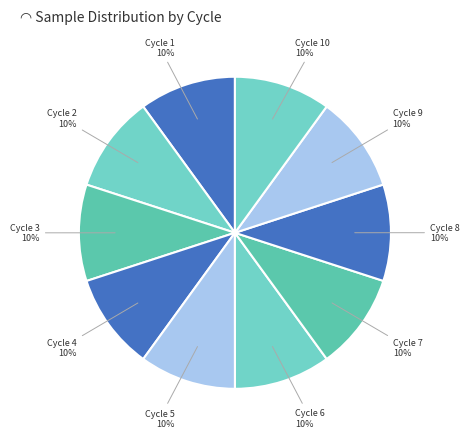

What is the ratio of the value at Cycle 6 to the value at Cycle 8?

1.0